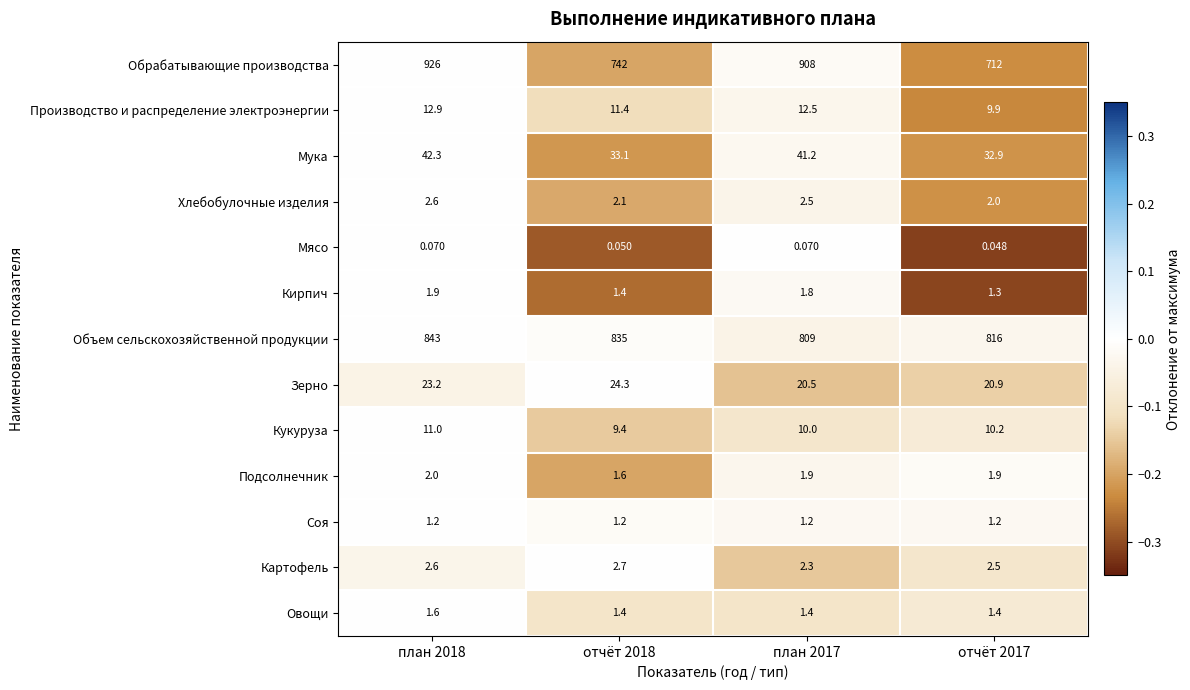

Count the number of data series in this chart.

13